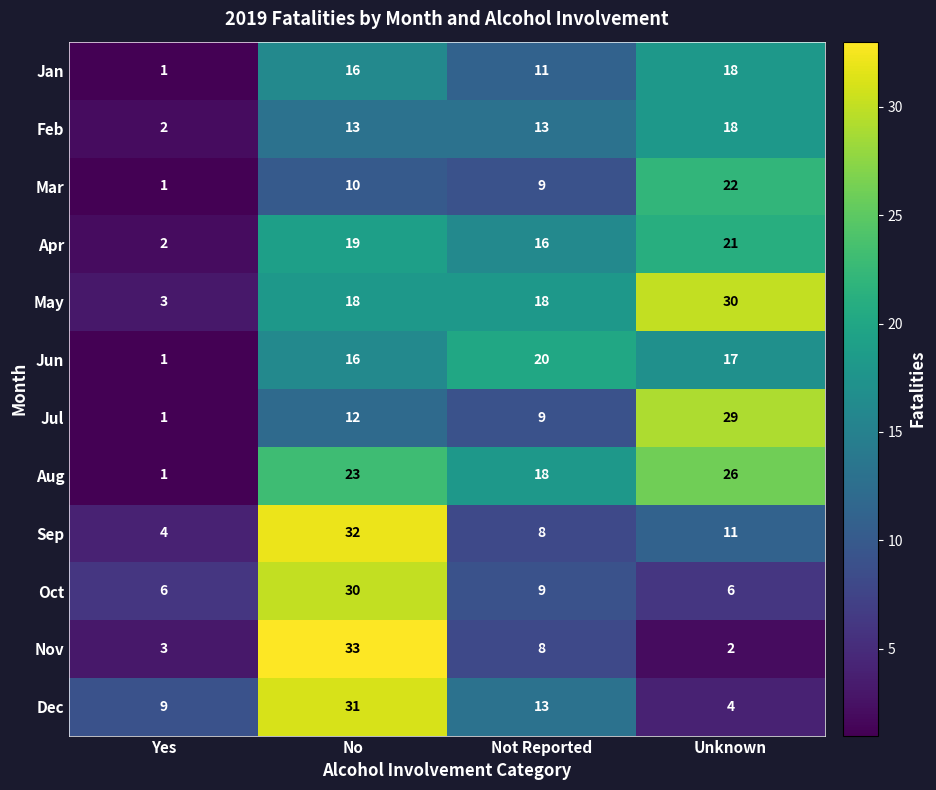

The value of Mar at No is 4. True or false?

False